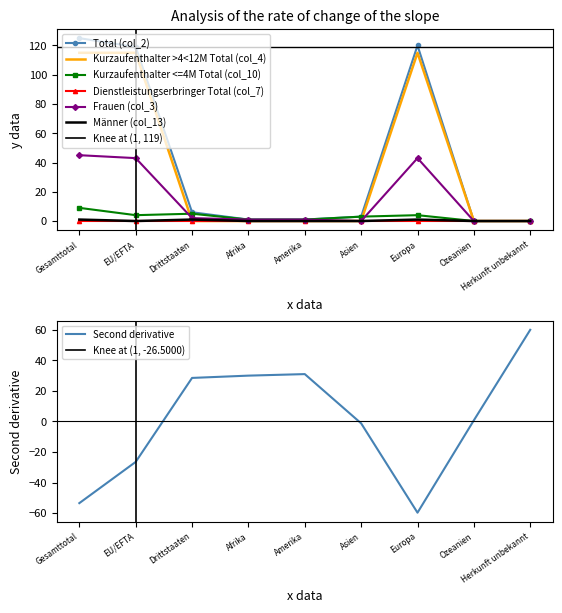

At which category is the sum across all series the highest?

Gesamttotal